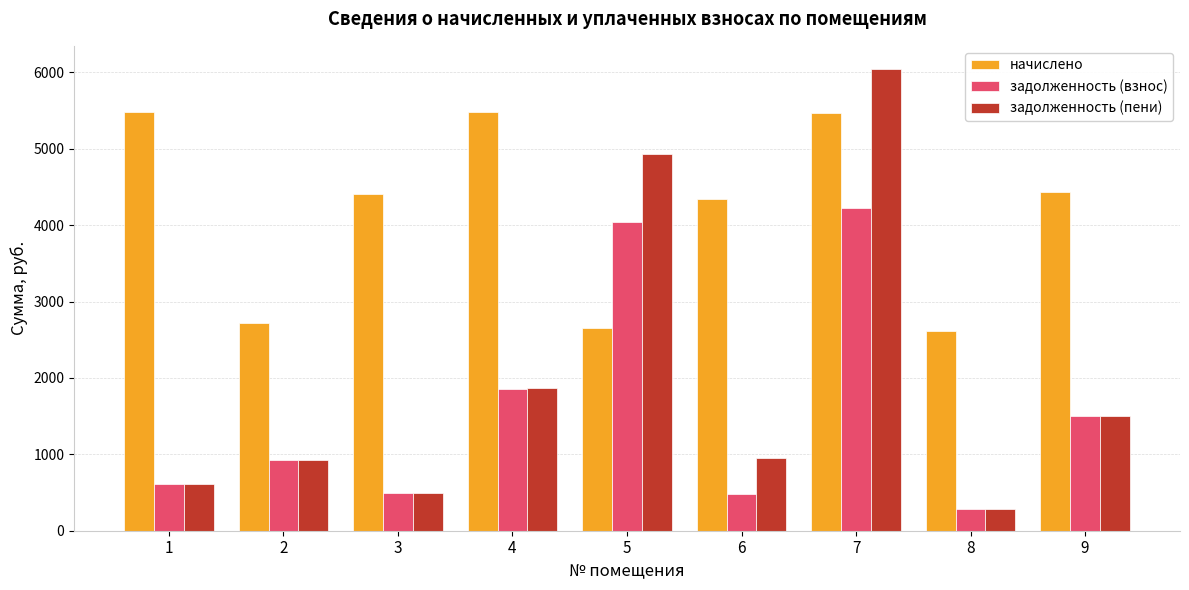

What is the value of the задолженность (взнос) bar at the 3rd from the left?

490.4